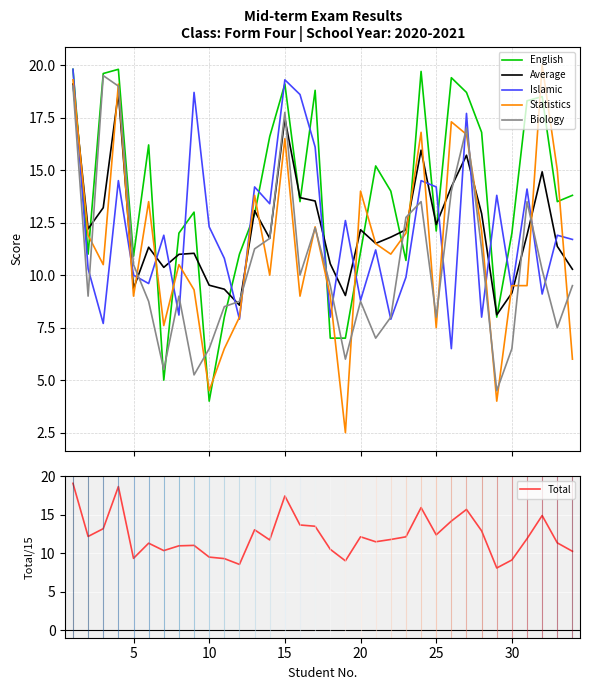

How many times do English and Statistics cross each other?

16